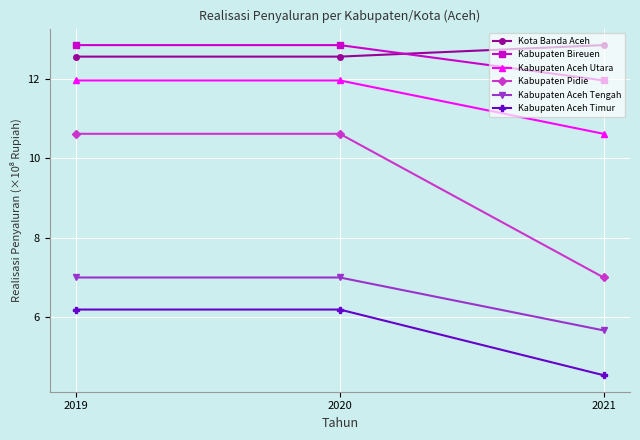

Rank the series at 2020 from lowest to highest value.

Kabupaten Aceh Timur, Kabupaten Aceh Tengah, Kabupaten Pidie, Kabupaten Aceh Utara, Kota Banda Aceh, Kabupaten Bireuen